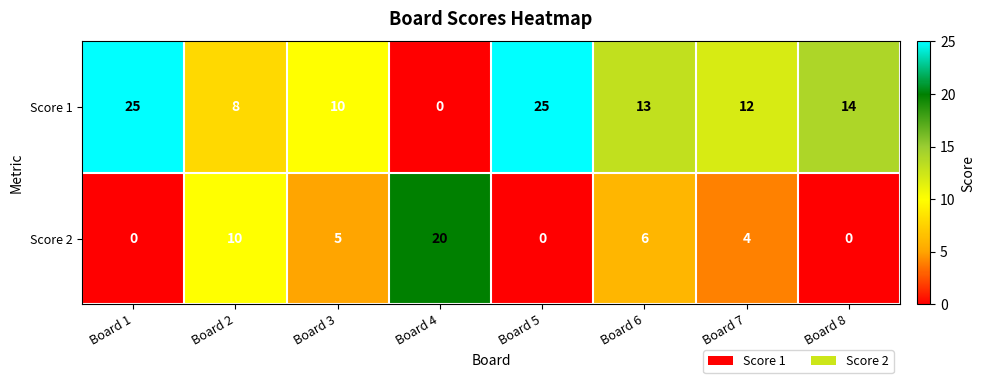

What is the spread (max minus min) of values at Board 3?

5